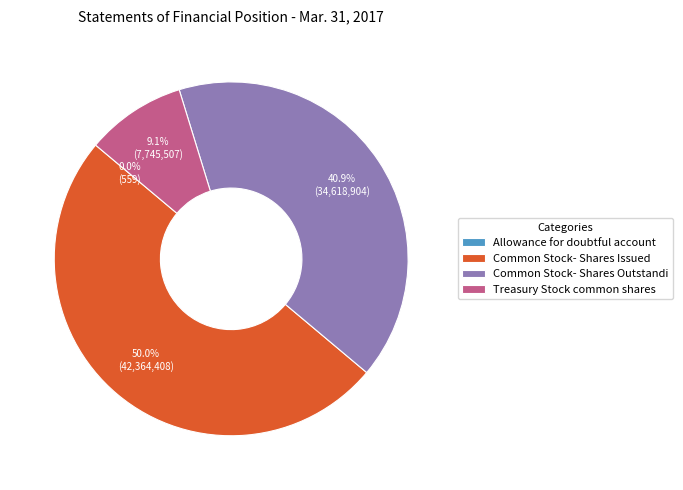

What percentage is NOT represented by Treasury Stock common shares?

90.9%